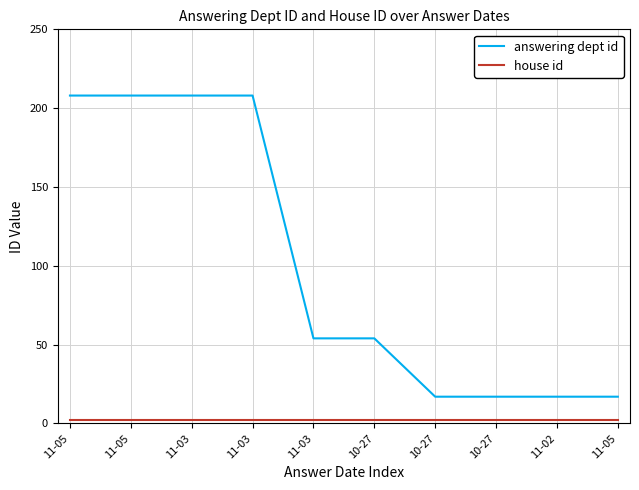

What is the total value across all series at 11-03?

210